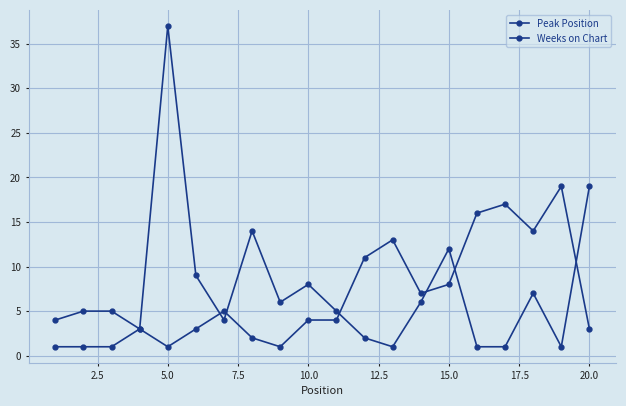

What is the value of the Weeks on Chart point at the 14th from the left?

6